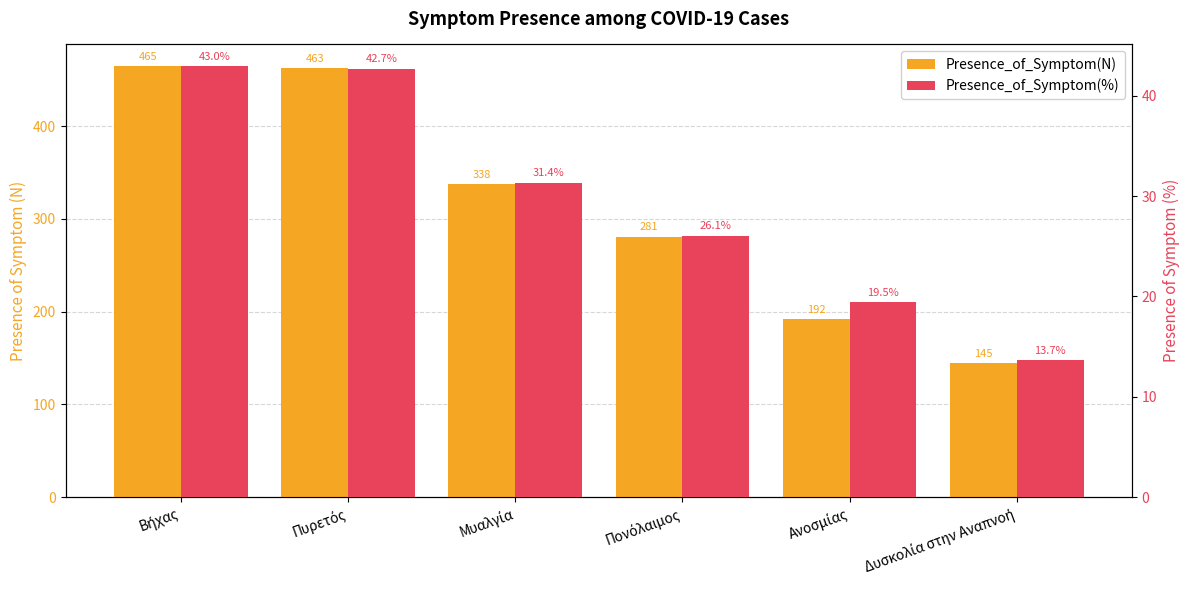

Rank the series by their average value, from highest to lowest.

Presence_of_Symptom(N), Presence_of_Symptom(%)